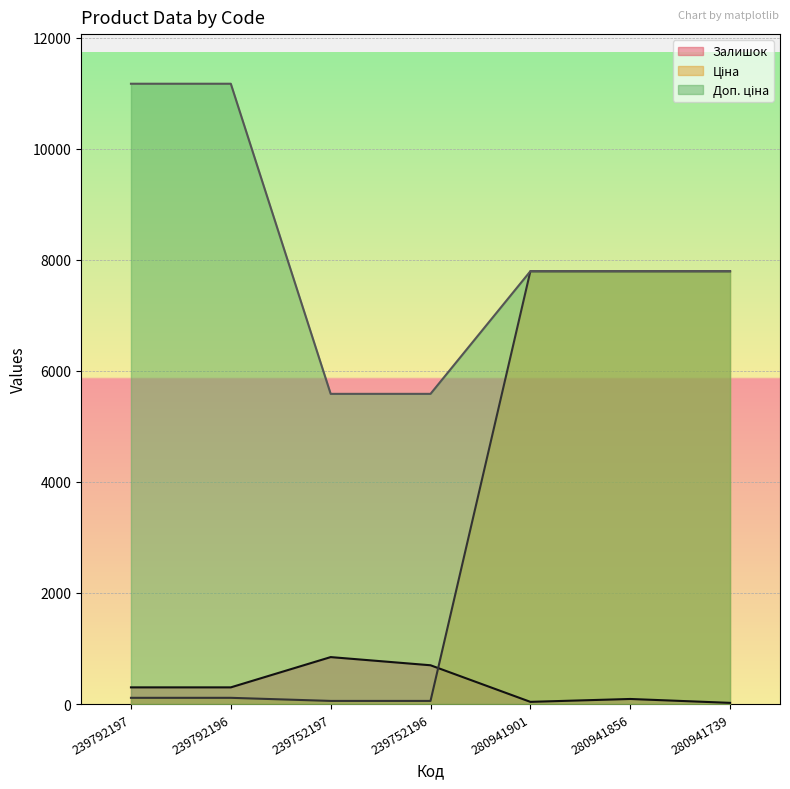

Does the chart display data point markers on the line(s)?

No